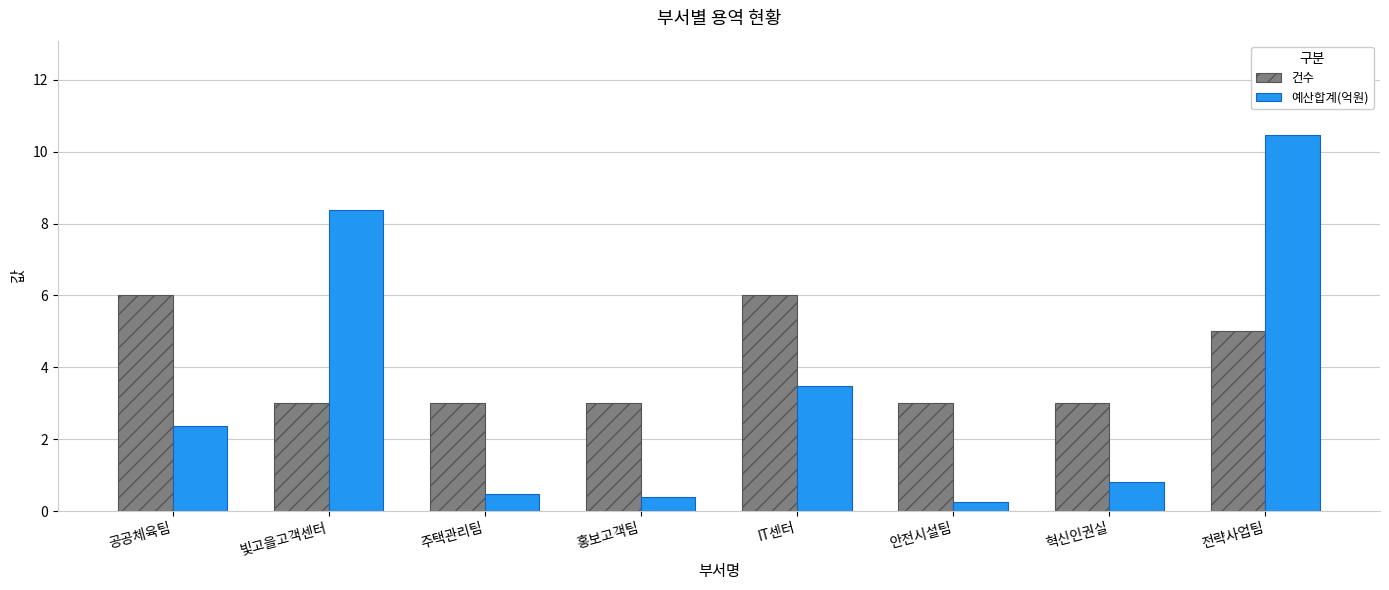

What is the difference between the 예산합계(억원) values at IT센터 and 빛고을고객센터?

4.9